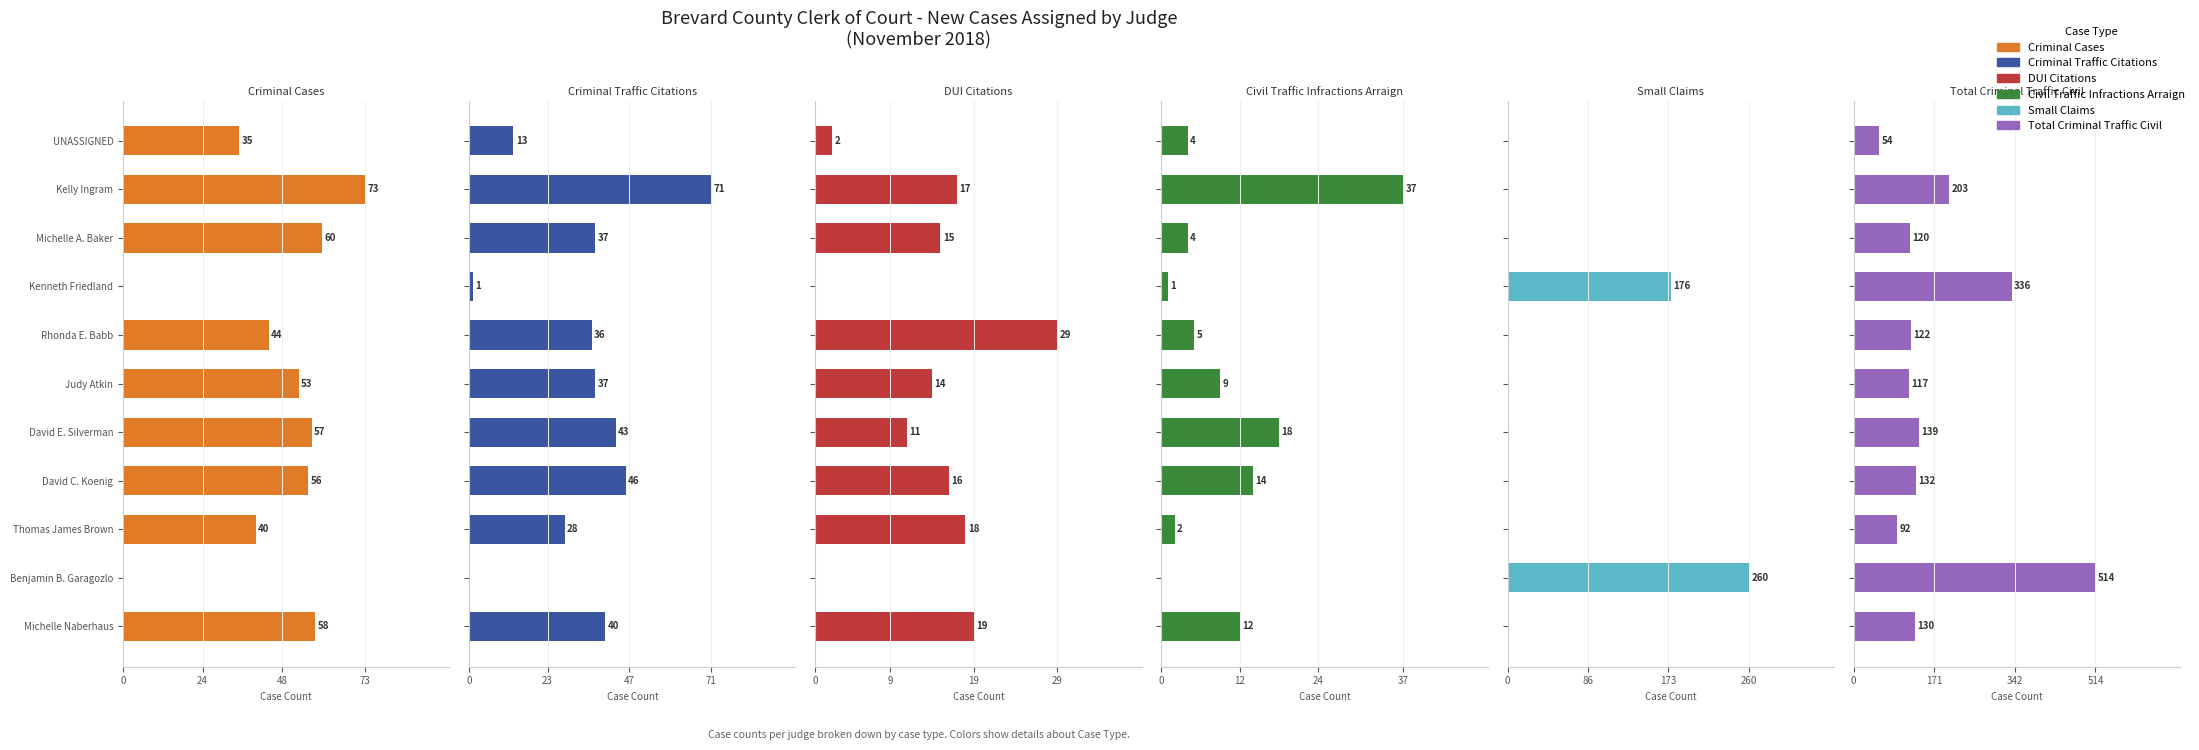

What is the difference between the Civil Traffic Infractions Arraign values at Thomas James Brown and UNASSIGNED?

2